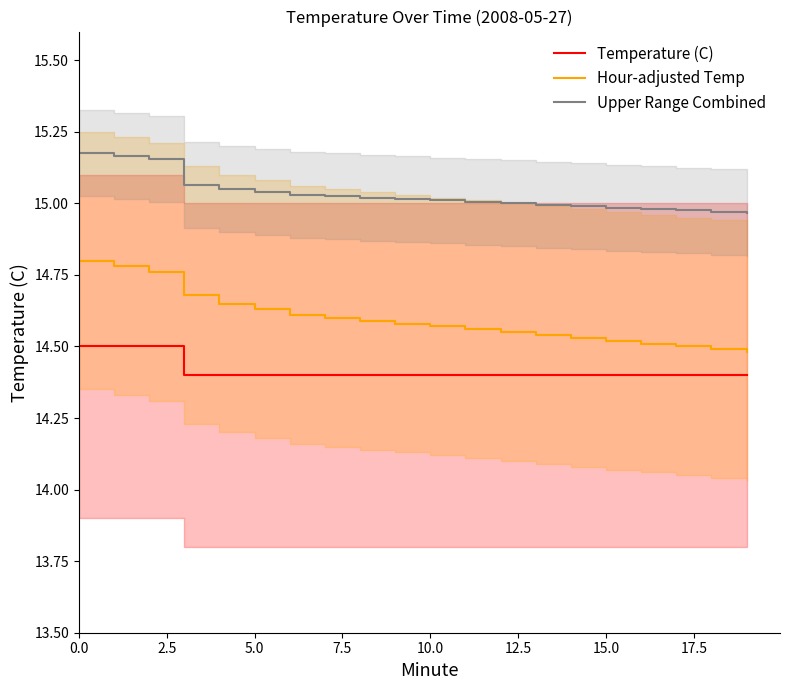

List the series in order of their overall mean, highest first.

Upper Range Combined, Hour-adjusted Temp, Temperature (C)